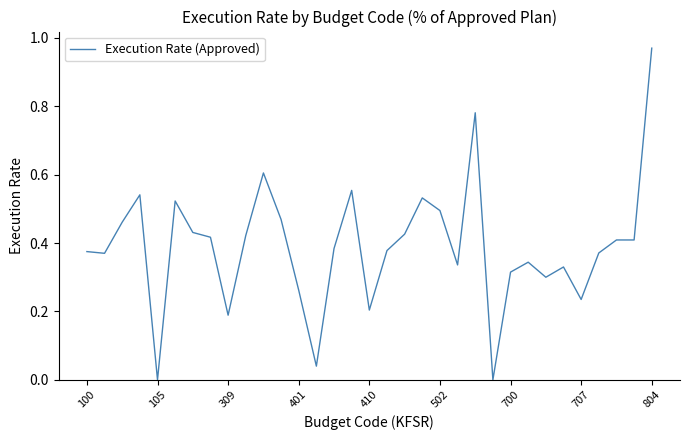

What is the sum of all values?

12.9